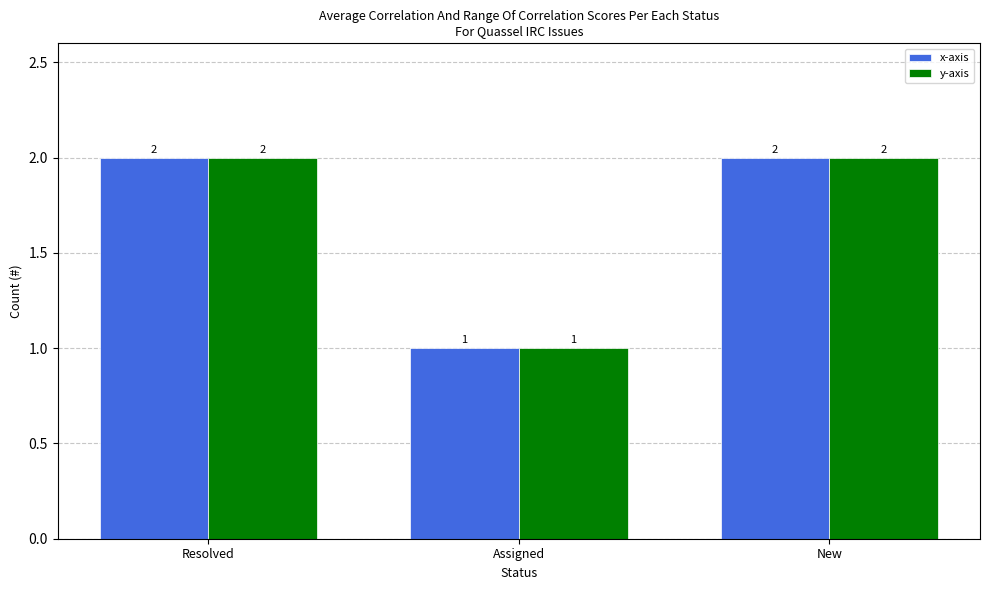

What is the total value across all series at New?

4